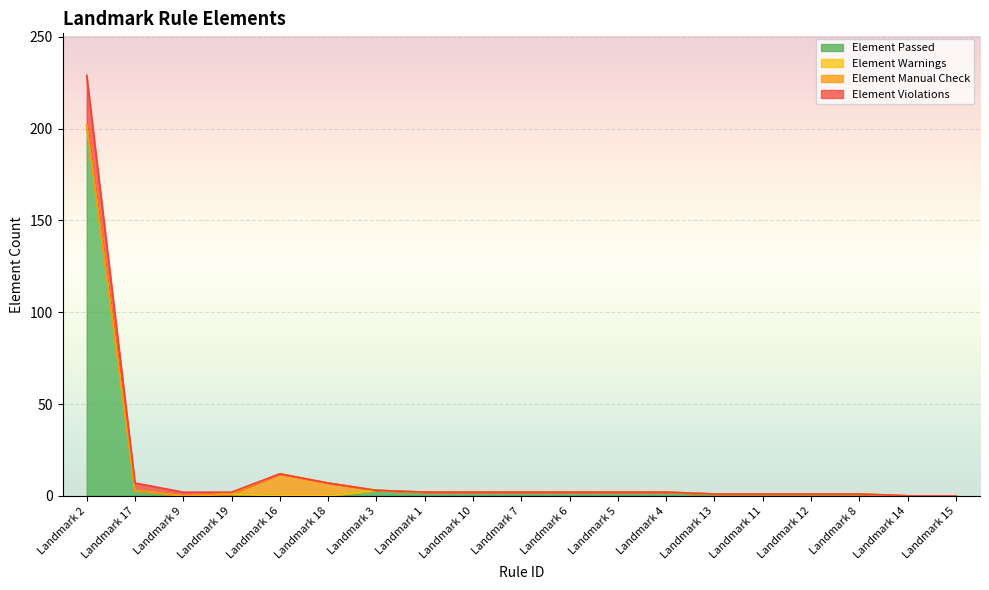

How many values in the Element Passed series exceed 1?

9